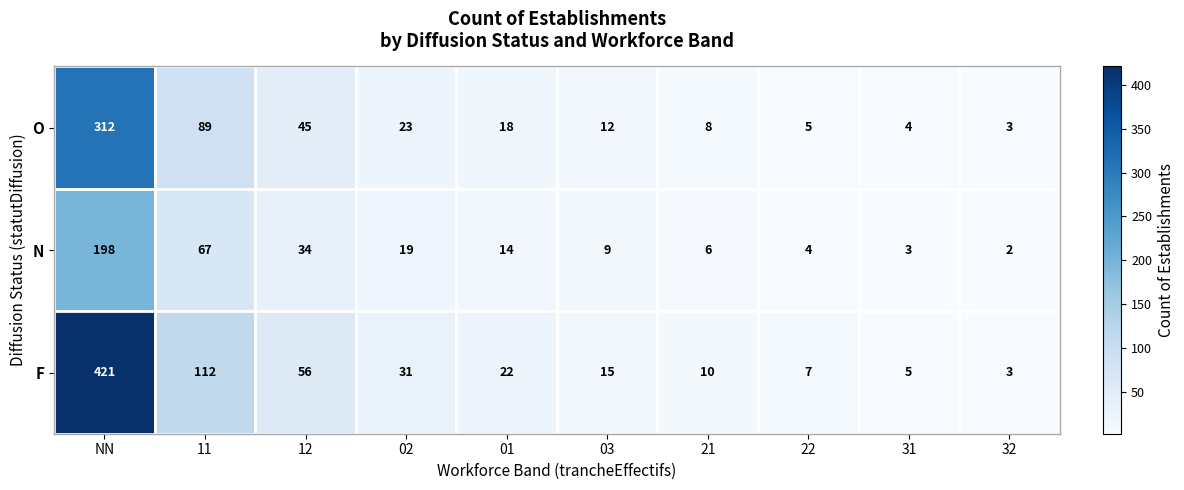

What is the difference between the maximum and minimum values in the F series?

418